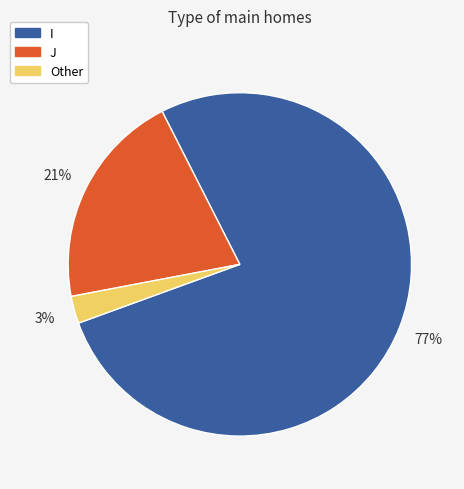

Does Other represent more than half of the total?

No